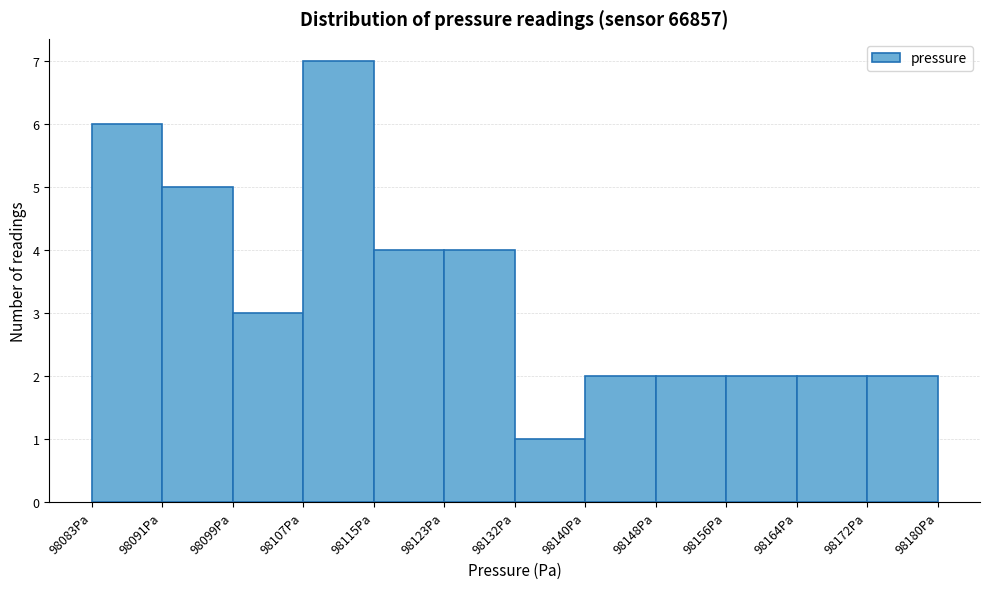

Reading left to right, list every bar in this chart as the range it spans on the x-axis followed by its height. Neither the bar edges nor the heights are printed on the chart, so give them approximately, as read against the axes.

98083 to 98091: 6
98091 to 98099: 5
98099 to 98107: 3
98107 to 98115: 7
98115 to 98123: 4
98123 to 98132: 4
98132 to 98140: 1
98140 to 98148: 2
98148 to 98156: 2
98156 to 98164: 2
98164 to 98172: 2
98172 to 98180: 2